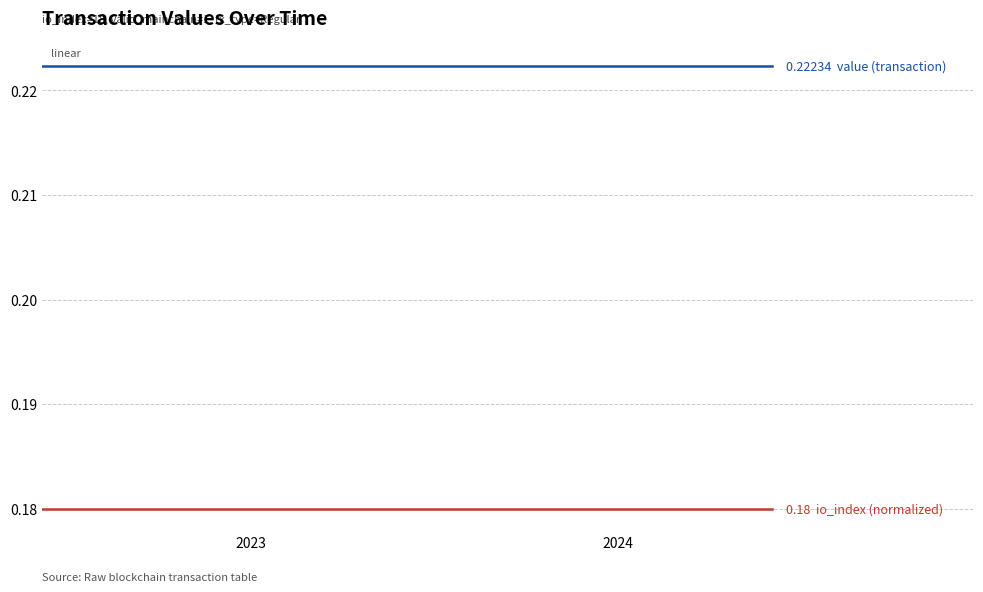

Does the chart display data point markers on the line(s)?

No